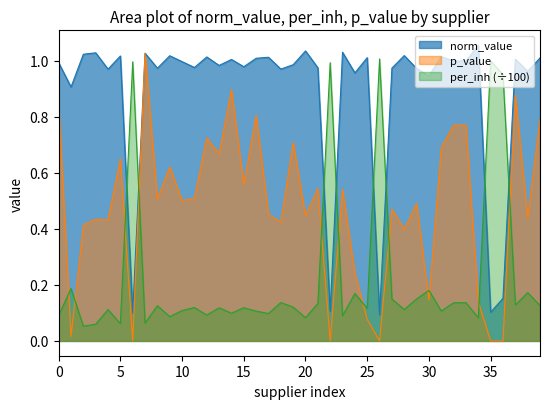

Which series has the largest total across all categories?

norm_value